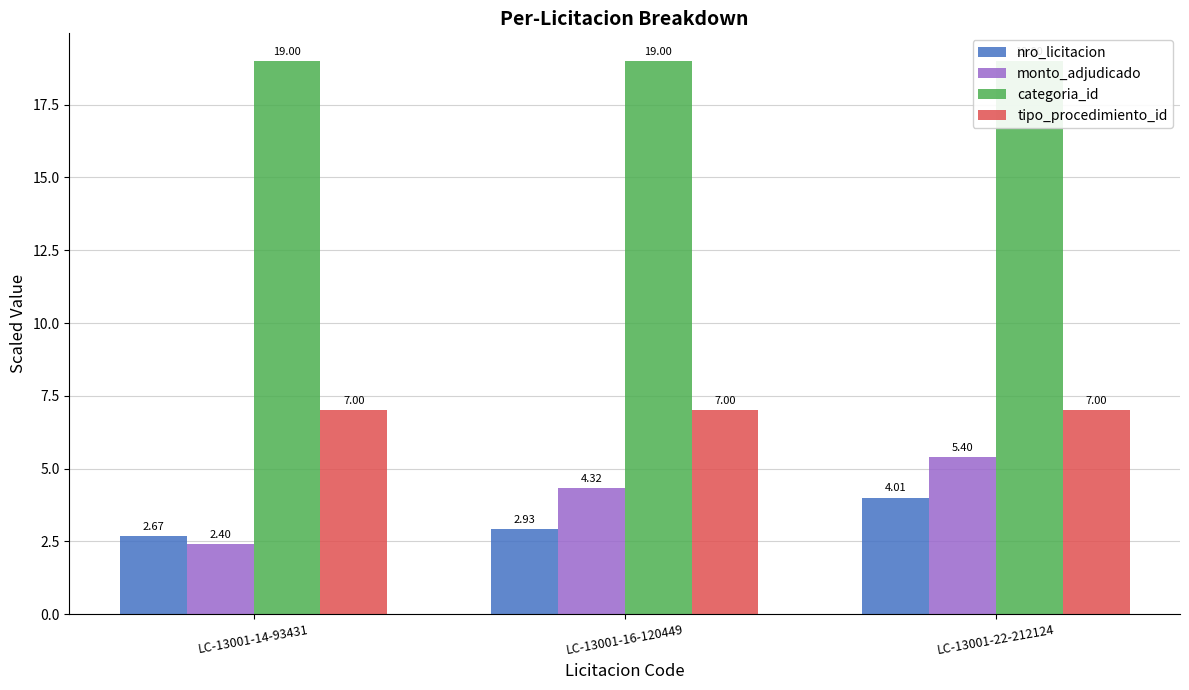

What position from the left is LC-13001-16-120449?

2